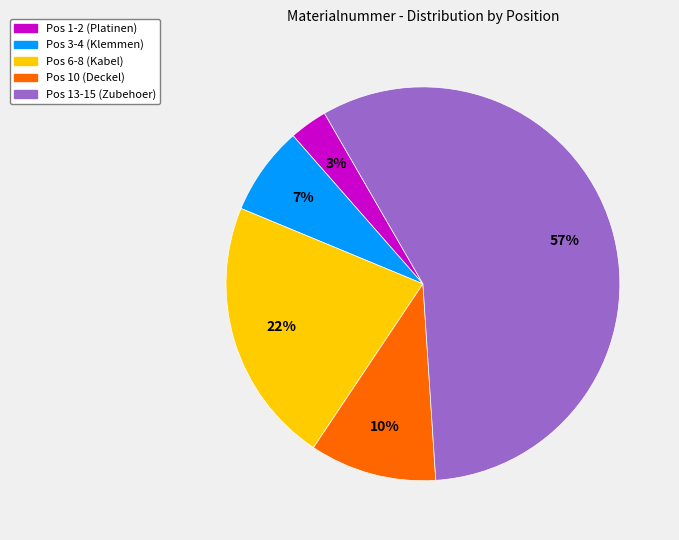

Is there any slice that represents more than half of the pie?

Yes